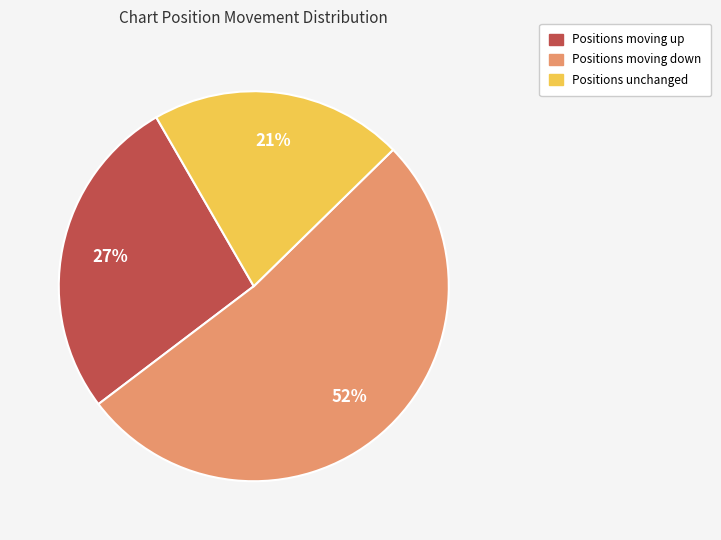

How many segments does this pie chart have?

3